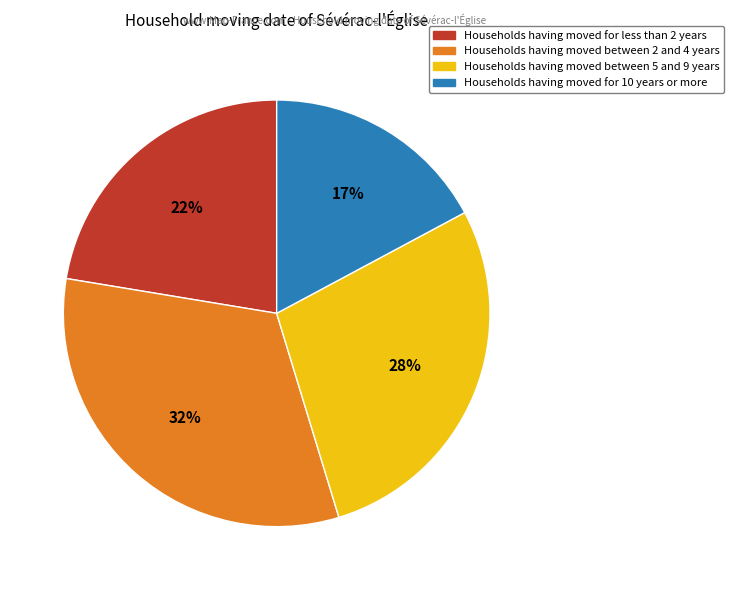

How many slices are in this pie chart?

4